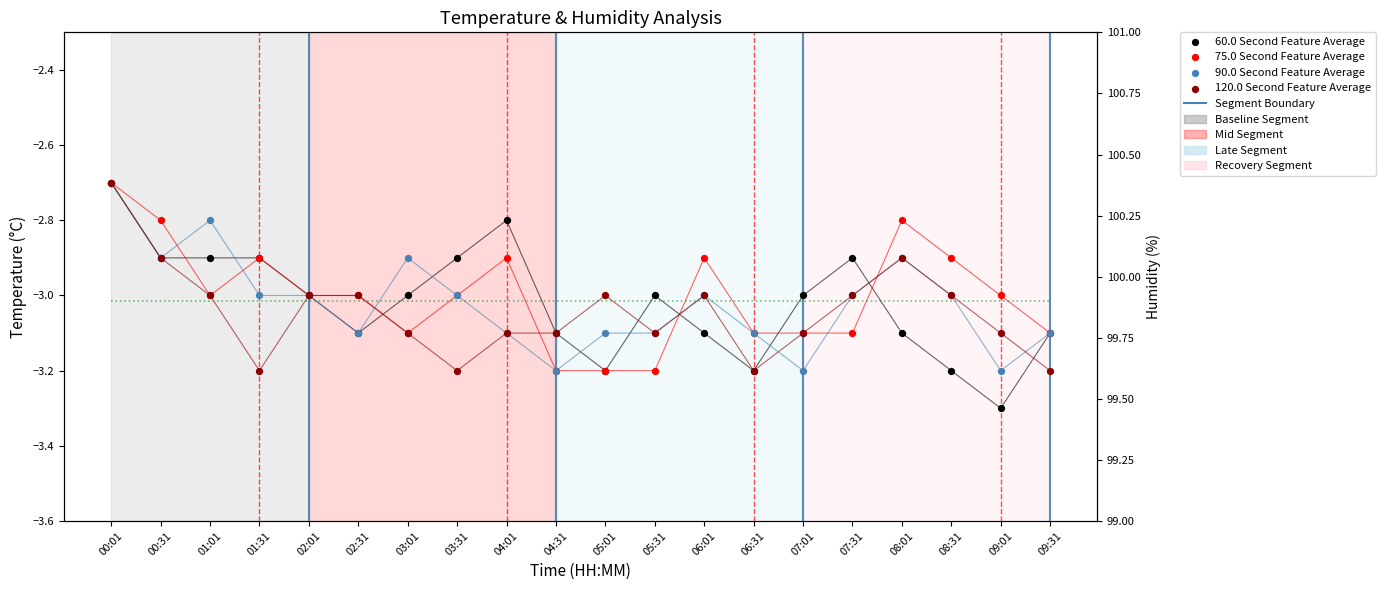

Which series contains the highest Y value?

Humidity (%)